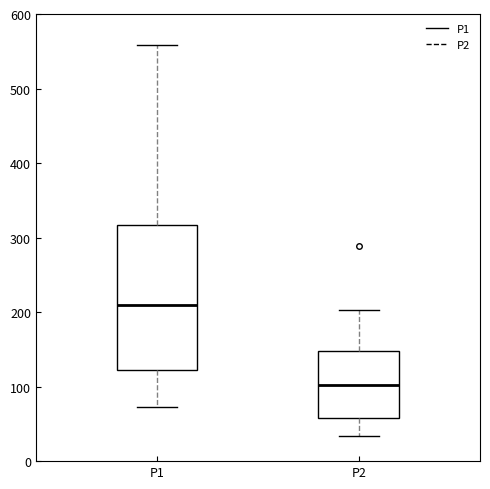

Which box's median line is the lowest?

P2